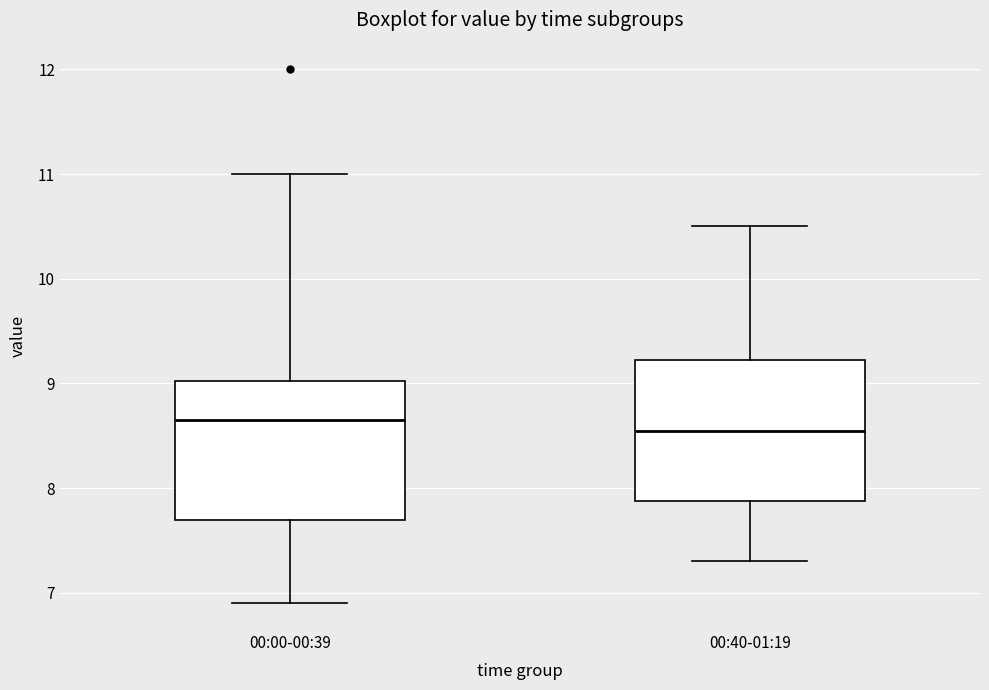

Reading left to right, read every box against the y-axis: the position of its median line, the range the box covers, and the ends of its whiskers. The values are not printed on the chart, so give them approximately, as read against the axis.

00:00-00:39: median 8.7, box 7.7 to 9.0, whiskers 6.9 to 11.0
00:40-01:19: median 8.6, box 7.9 to 9.2, whiskers 7.3 to 10.5